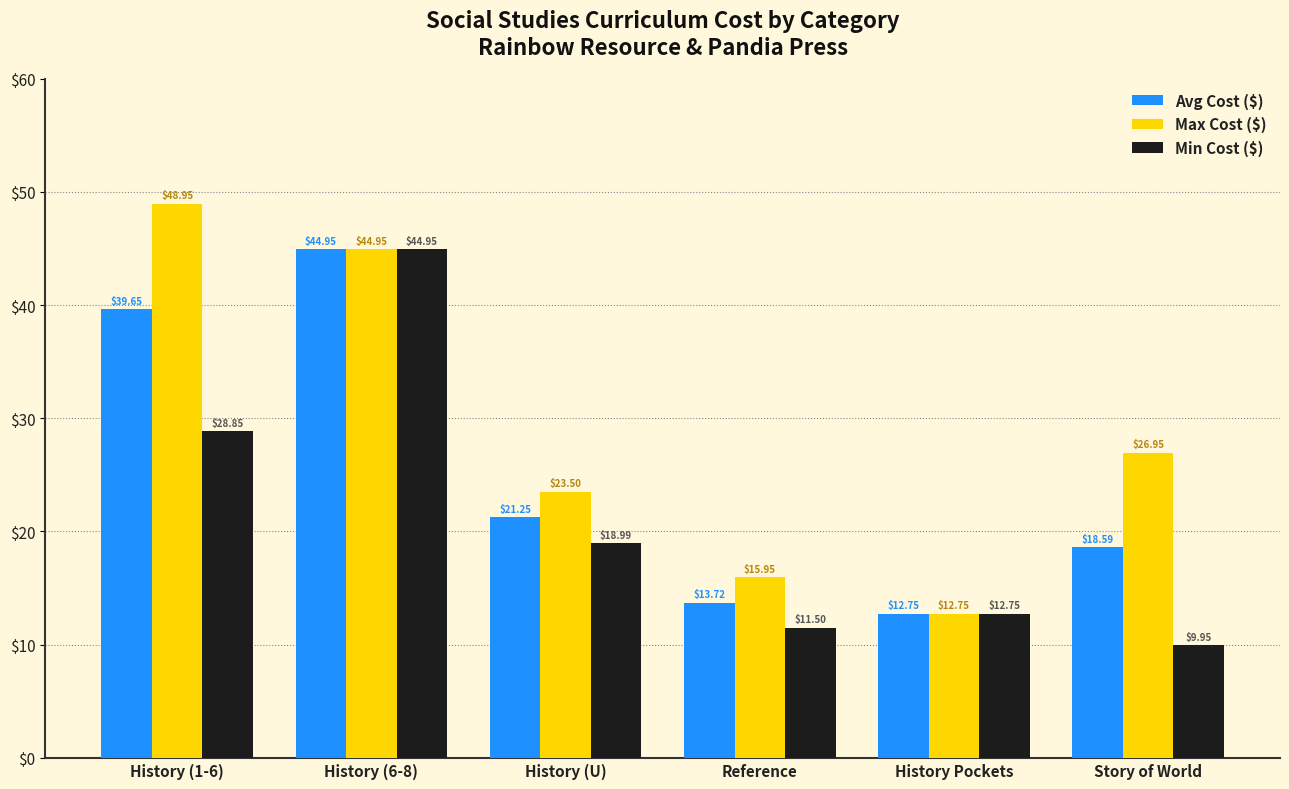

What position from the right is History Pockets?

2